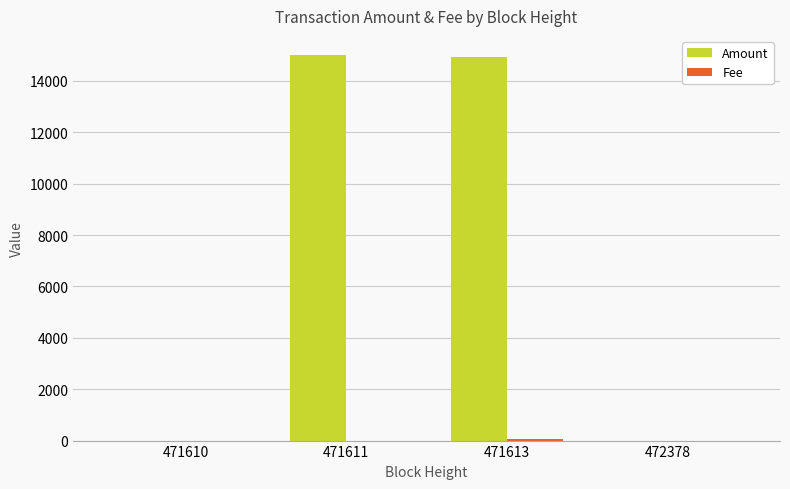

Which series has the largest total across all categories?

Amount